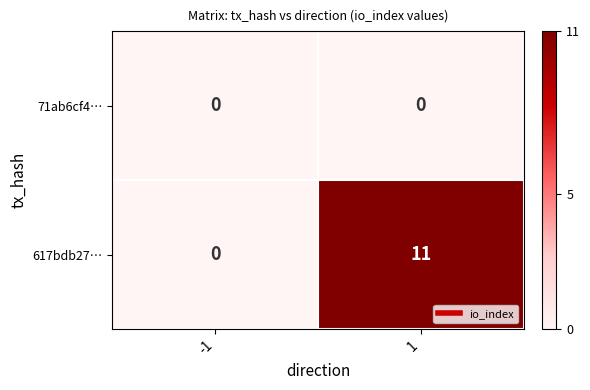

What is the difference between the highest and lowest values at 1?

11